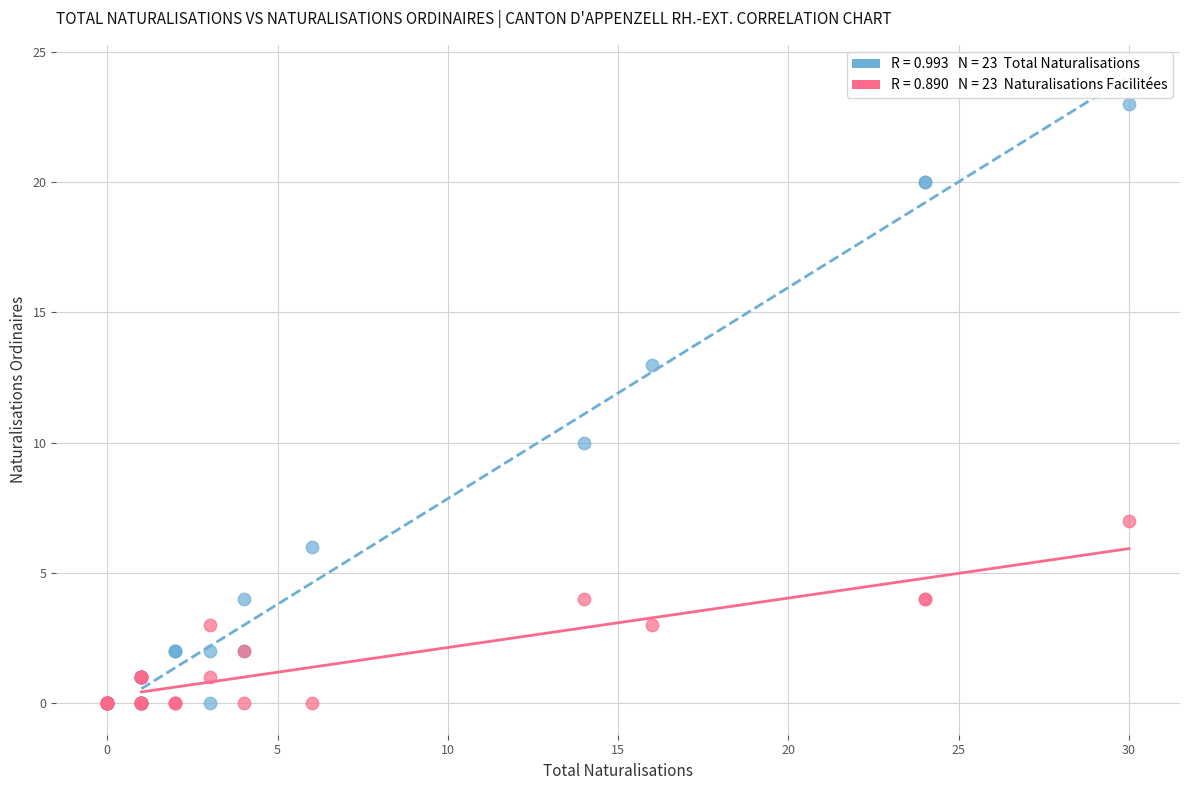

Across all series, what Y value is closest to 11?

10